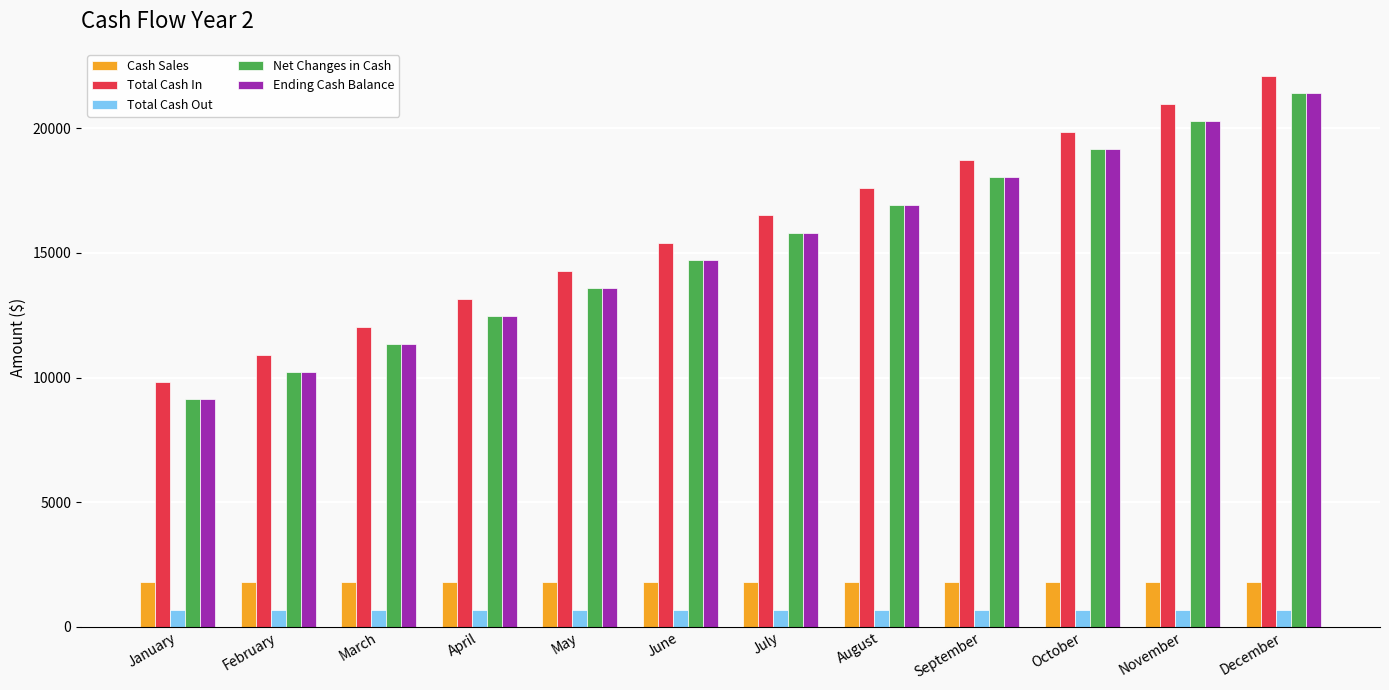

What is the highest value of the Total Cash In series?

22086